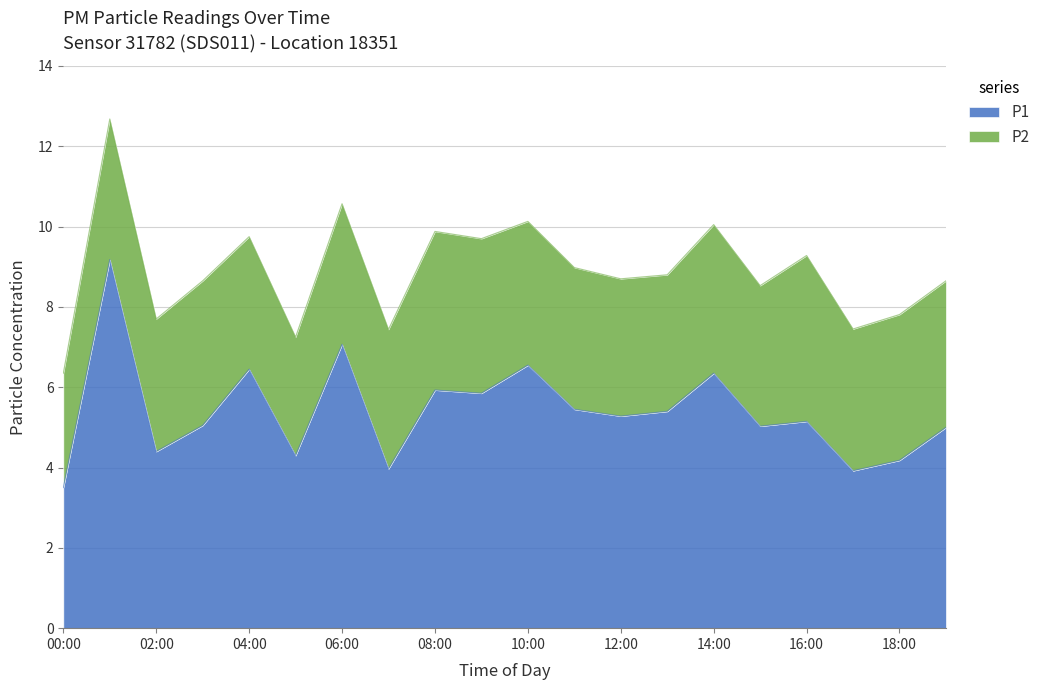

At which label does the data first exceed 5?

01:00